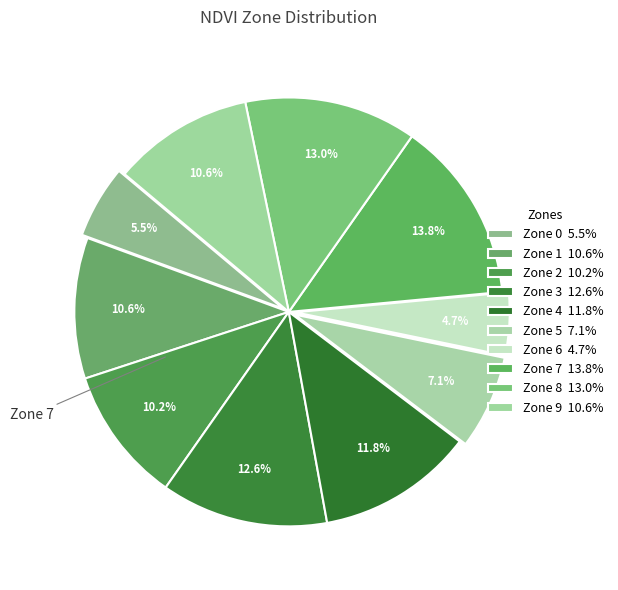

To the nearest percent, what is the combined percentage of Zone 9 and Zone 8?

24%